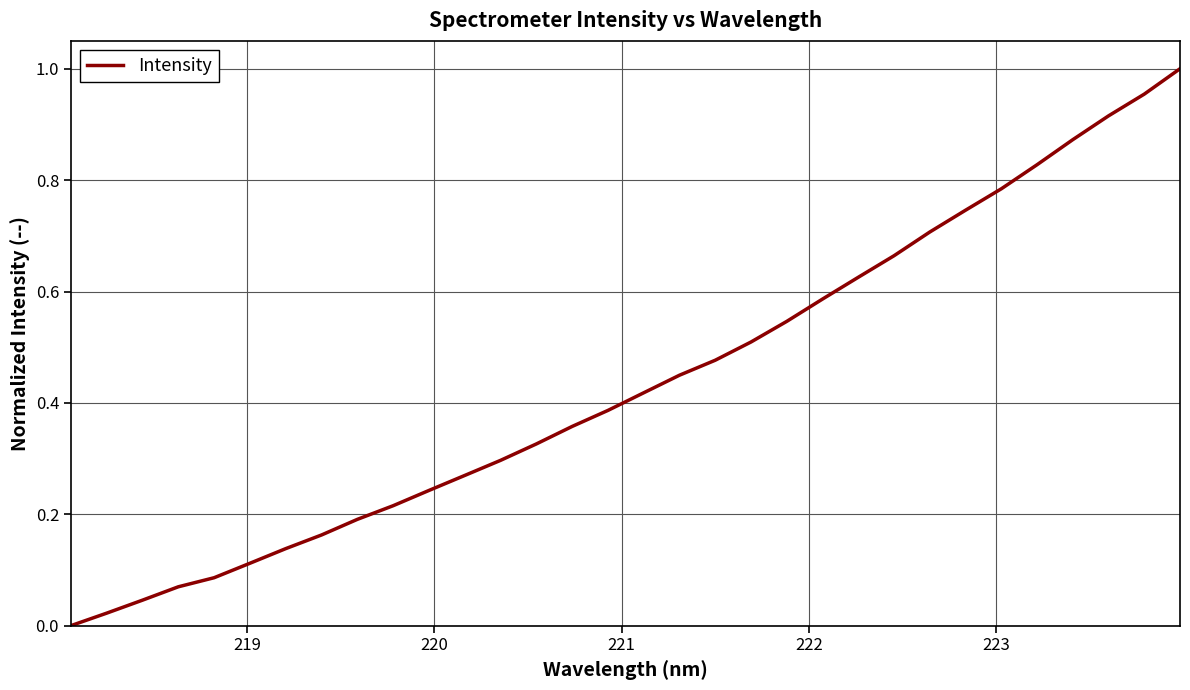

Reading left to right, extract all data points from this chart.

0.0	0.0	0.0	0.1	0.1	0.1	0.1	0.2	0.2	0.2	0.2	0.3	0.3	0.3	0.4	0.4	0.4	0.4	0.5	0.5	0.5	0.6	0.6	0.7	0.7	0.7	0.8	0.8	0.9	0.9	1.0	1.0